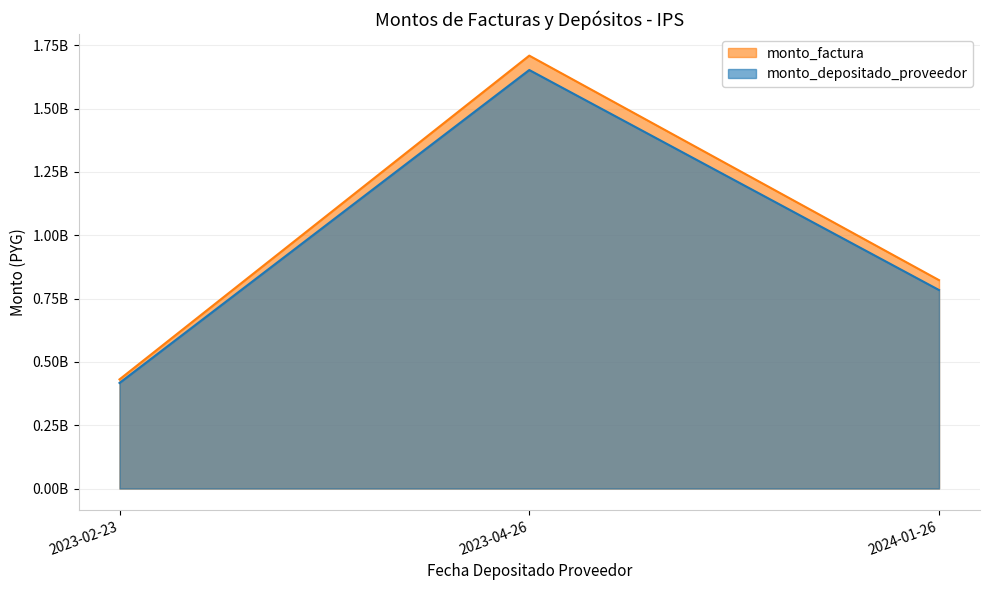

The value of monto_depositado_proveedor at 2023-02-23 is 416719877. True or false?

True